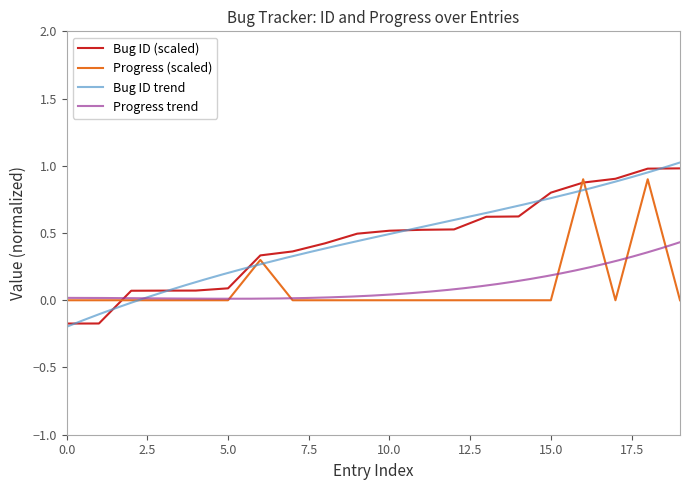

In Progress, how many points are higher than both neighbors (excluding endpoints)?

3